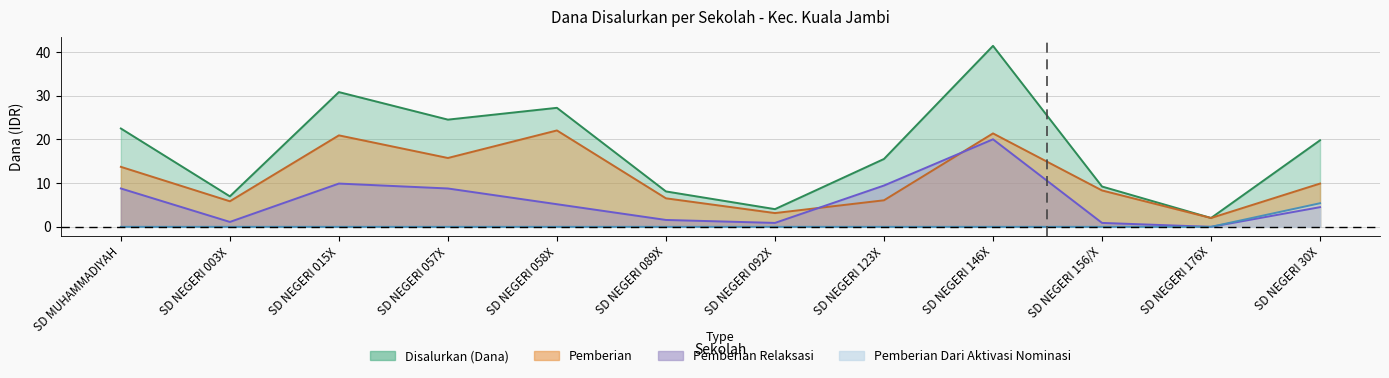

What is the total value across all series at SD NEGERI 089X?

16.2